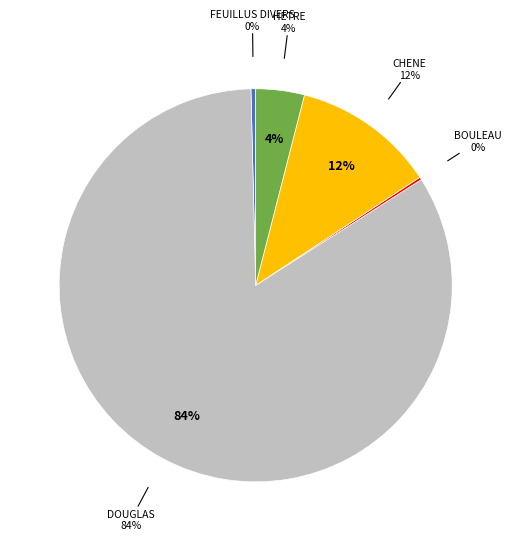

To the nearest percent, what is the combined percentage of FEUILLUS DIVERS and BOULEAU?

1%